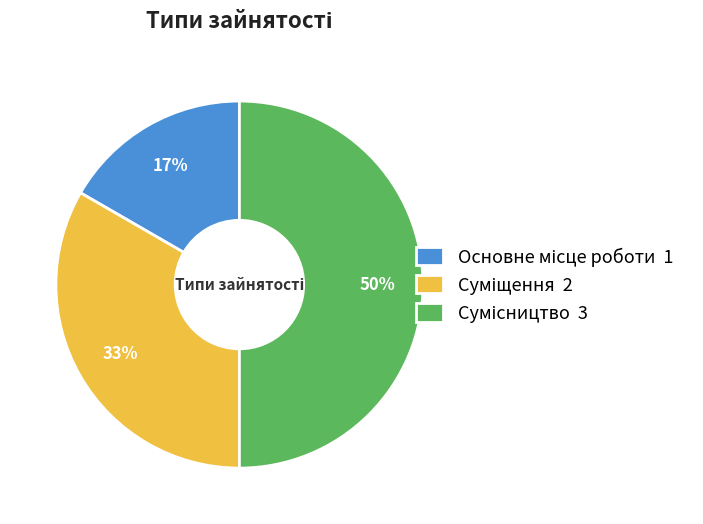

To the nearest percent, what is the difference between the largest and smallest slice percentages?

33%